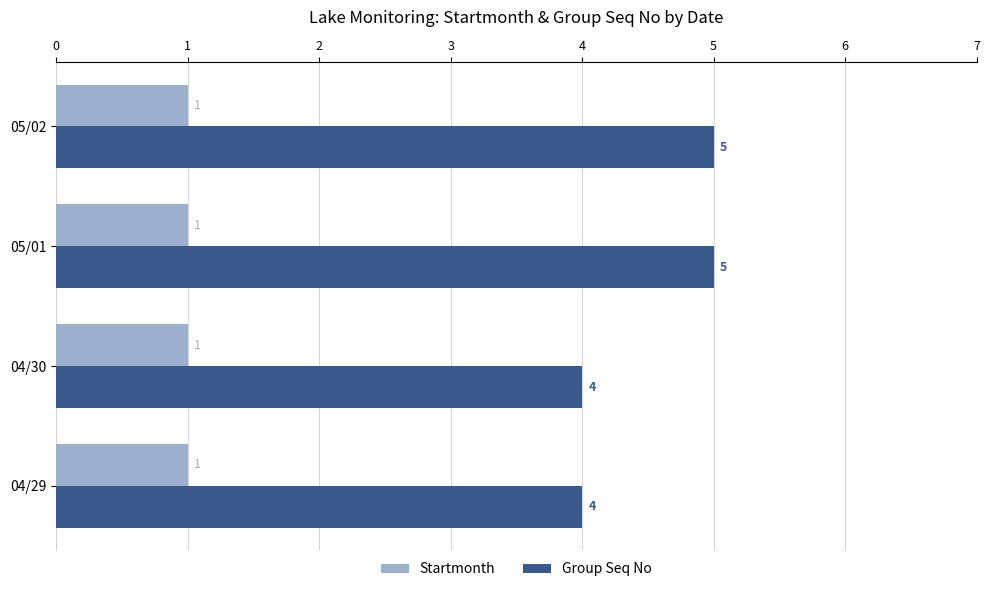

Rank the series by their maximum value, from highest to lowest.

Startmonth, Group Seq No